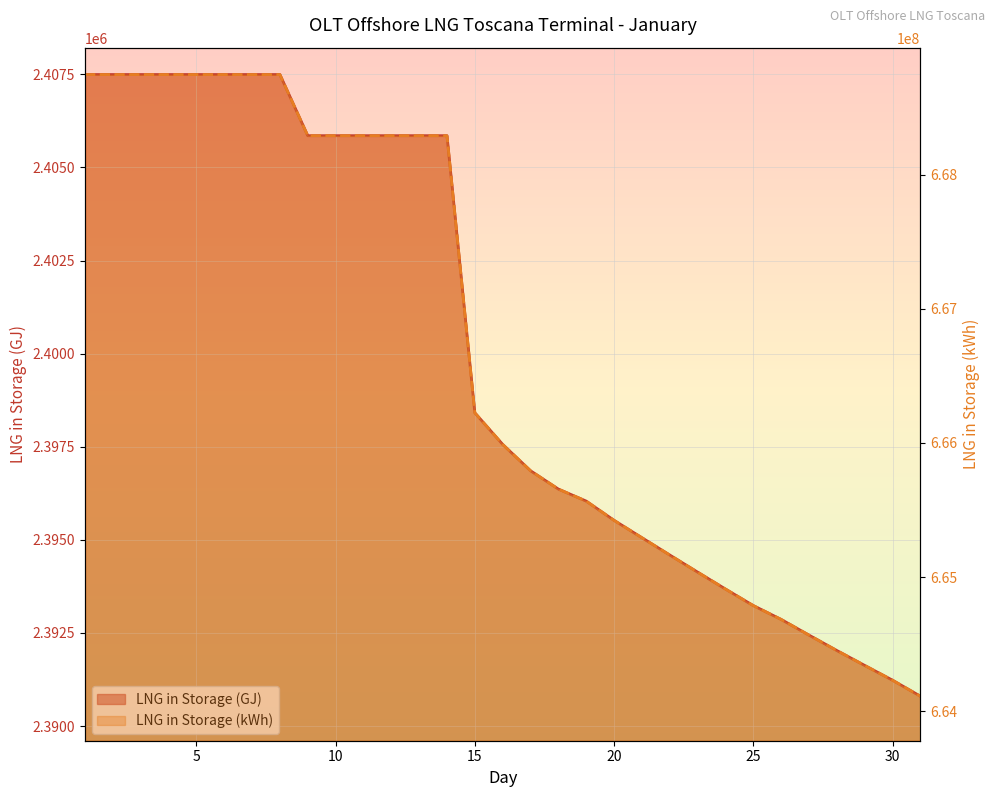

What is the maximum value shown in the chart?

668748091.0